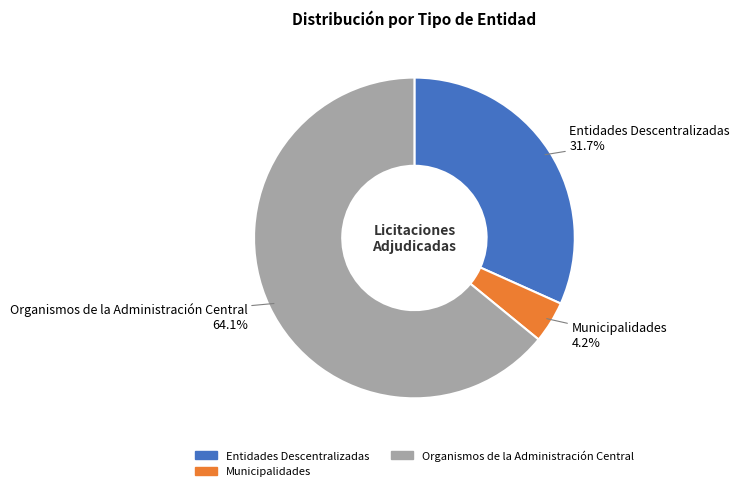

To the nearest percent, what is the average slice percentage?

33%